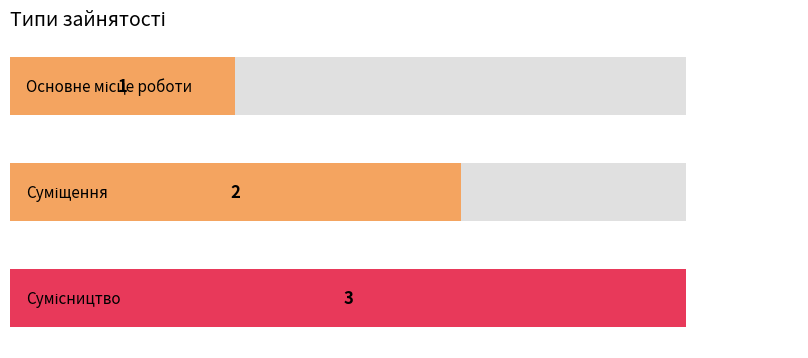

Is it true that the value at Основне місце роботи is 1?

False